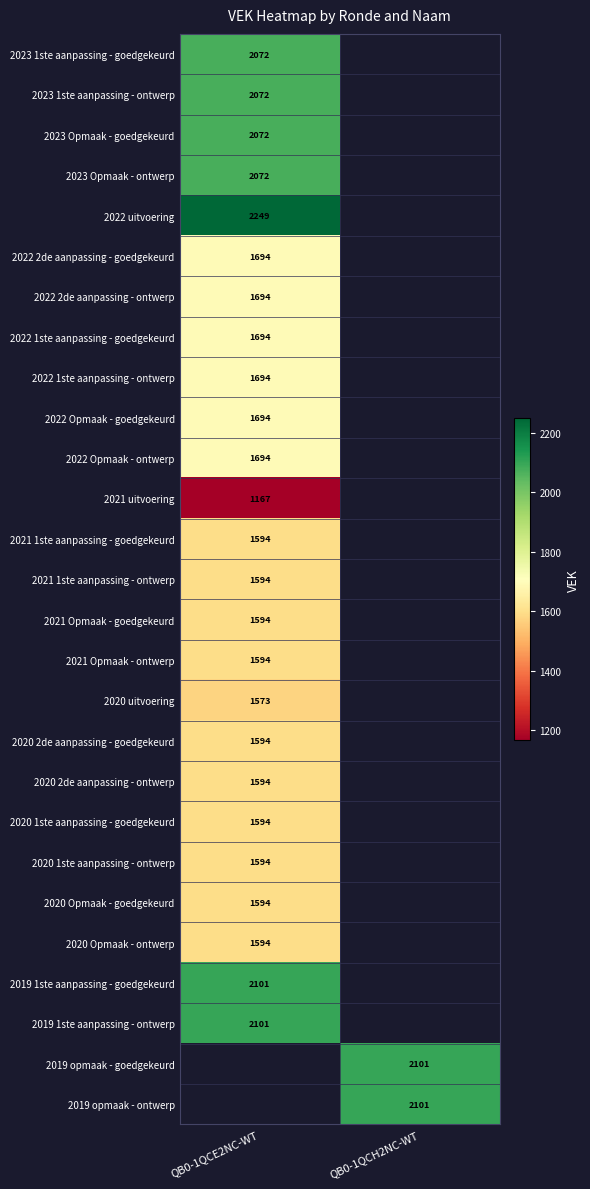

The 2022 Opmaak - goedgekeurd series shows 1694 at QB0-1QCE2NC-WT. True or false?

True